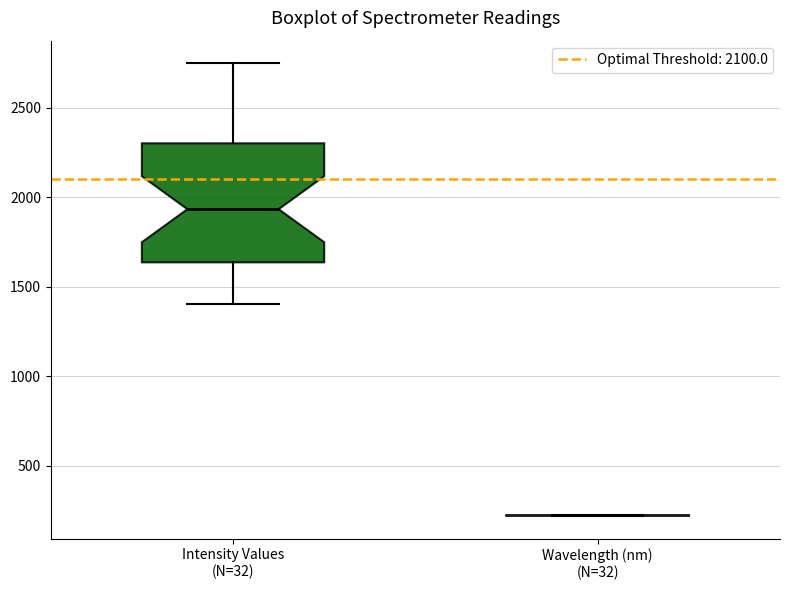

Comparing the boxes themselves (not the whiskers), which one is the tallest?

Intensity Values (N=32)